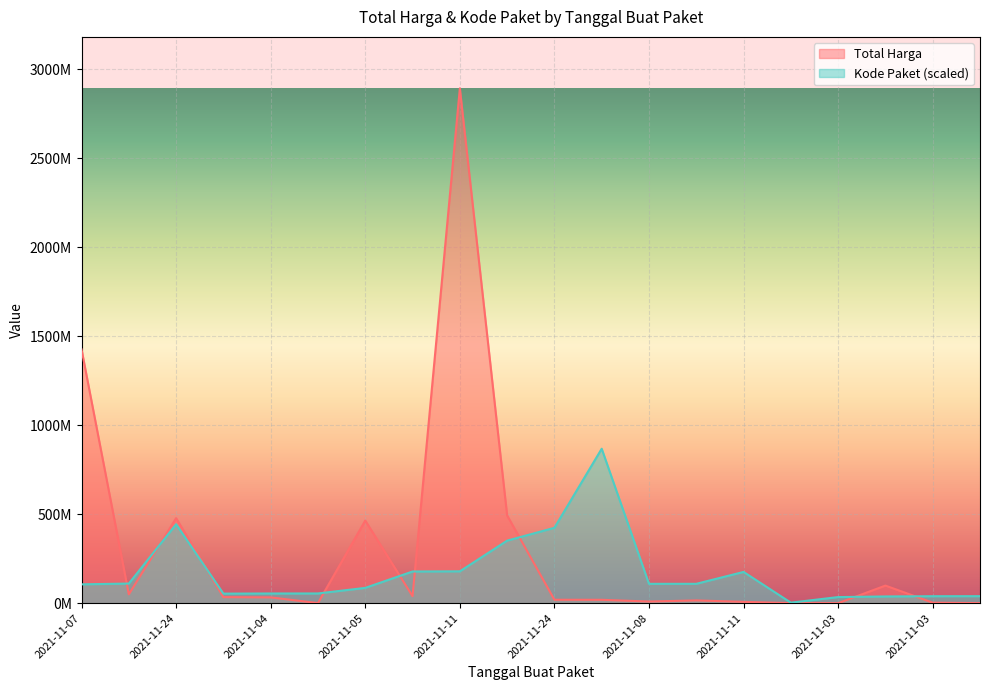

What are all the series names shown in the legend?

Total Harga, Kode Paket (scaled)